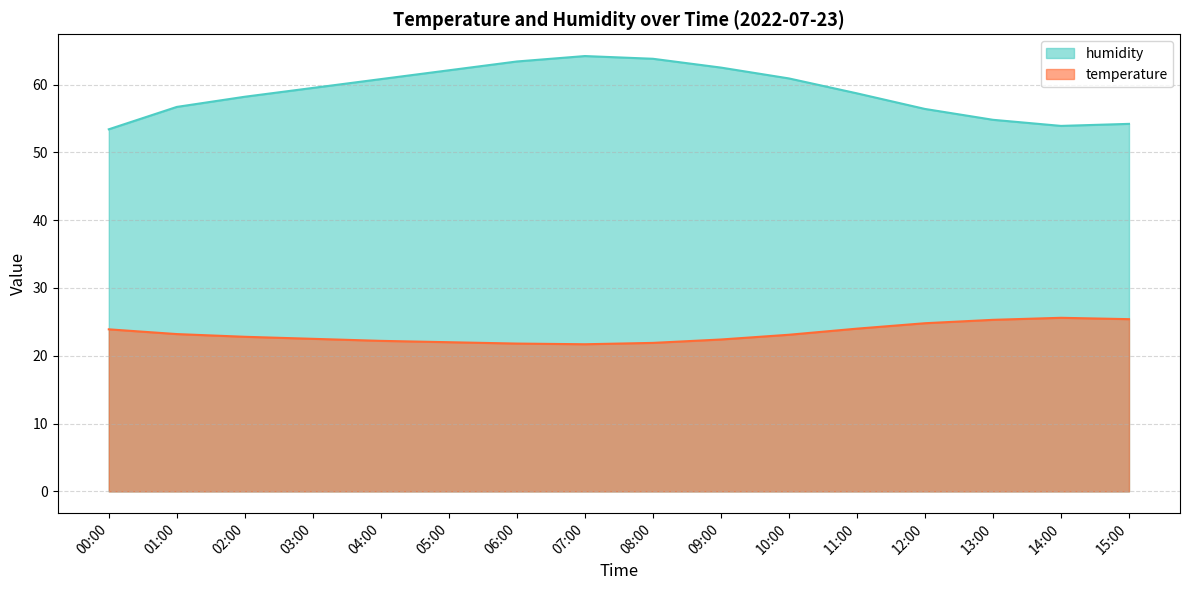

How many categories are shown in the chart?

16